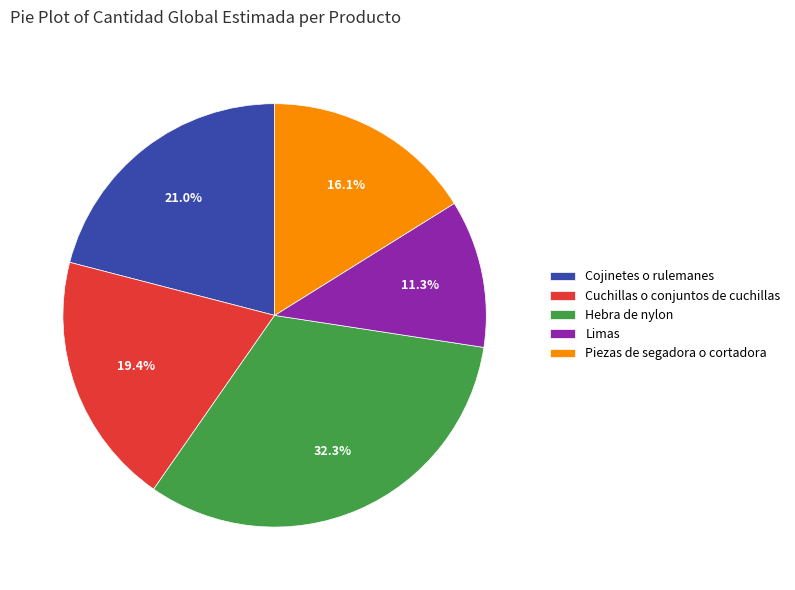

How many slices are in this pie chart?

5